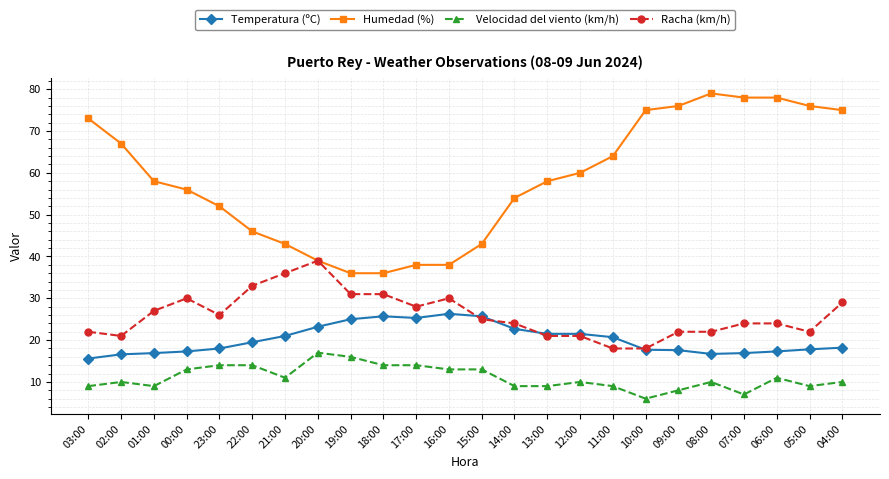

Does the chart have visible grid lines?

Yes